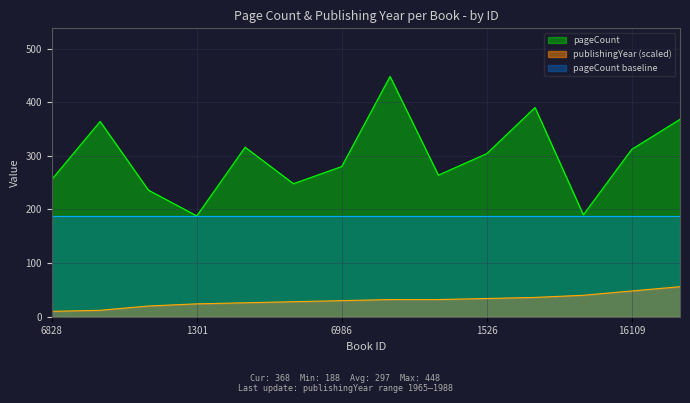

The pageCount series shows 350 at 6985. True or false?

False